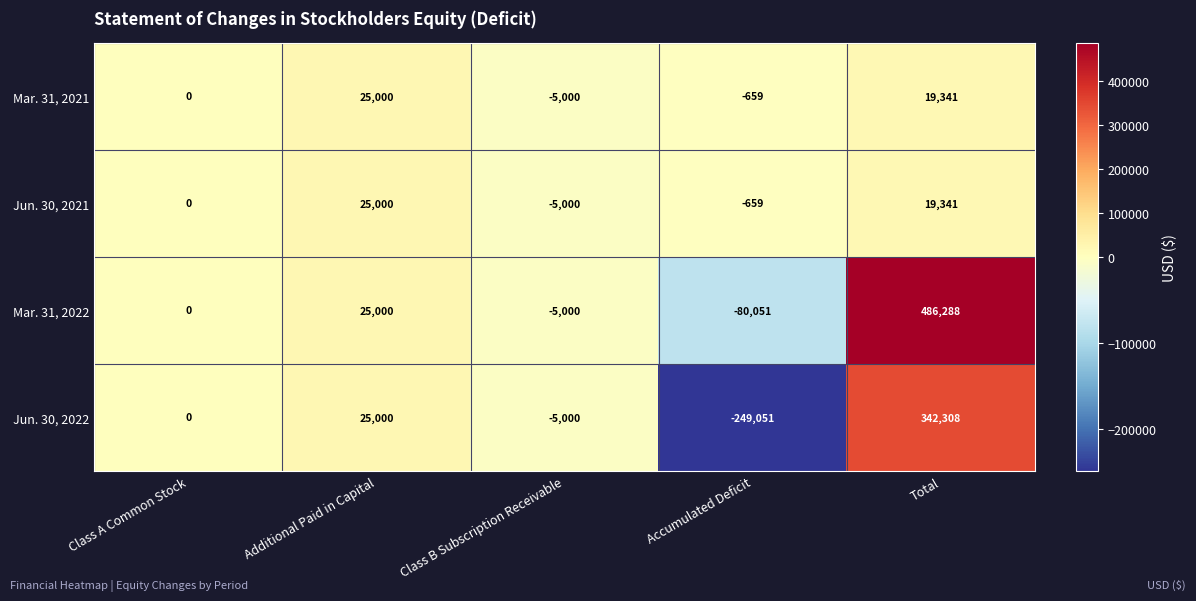

Reading left to right, extract all data points from this chart.

Mar. 31, 2021: 0	25000	-5000	-659	19341
Jun. 30, 2021: 0	25000	-5000	-659	19341
Mar. 31, 2022: 0	25000	-5000	-80051	486288
Jun. 30, 2022: 0	25000	-5000	-249051	342308